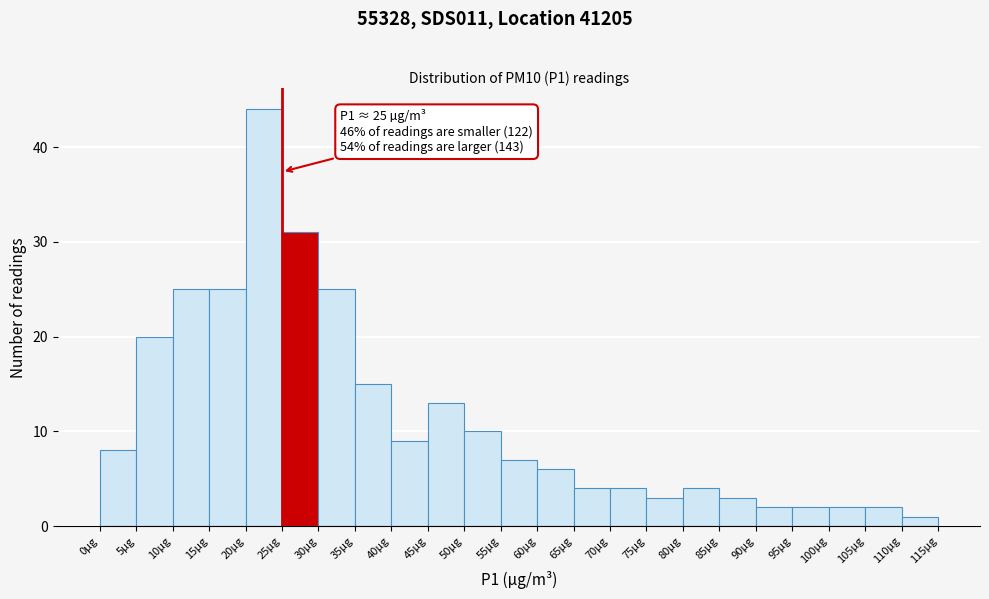

Over which range of the x-axis is the bar tallest?

20 to 25